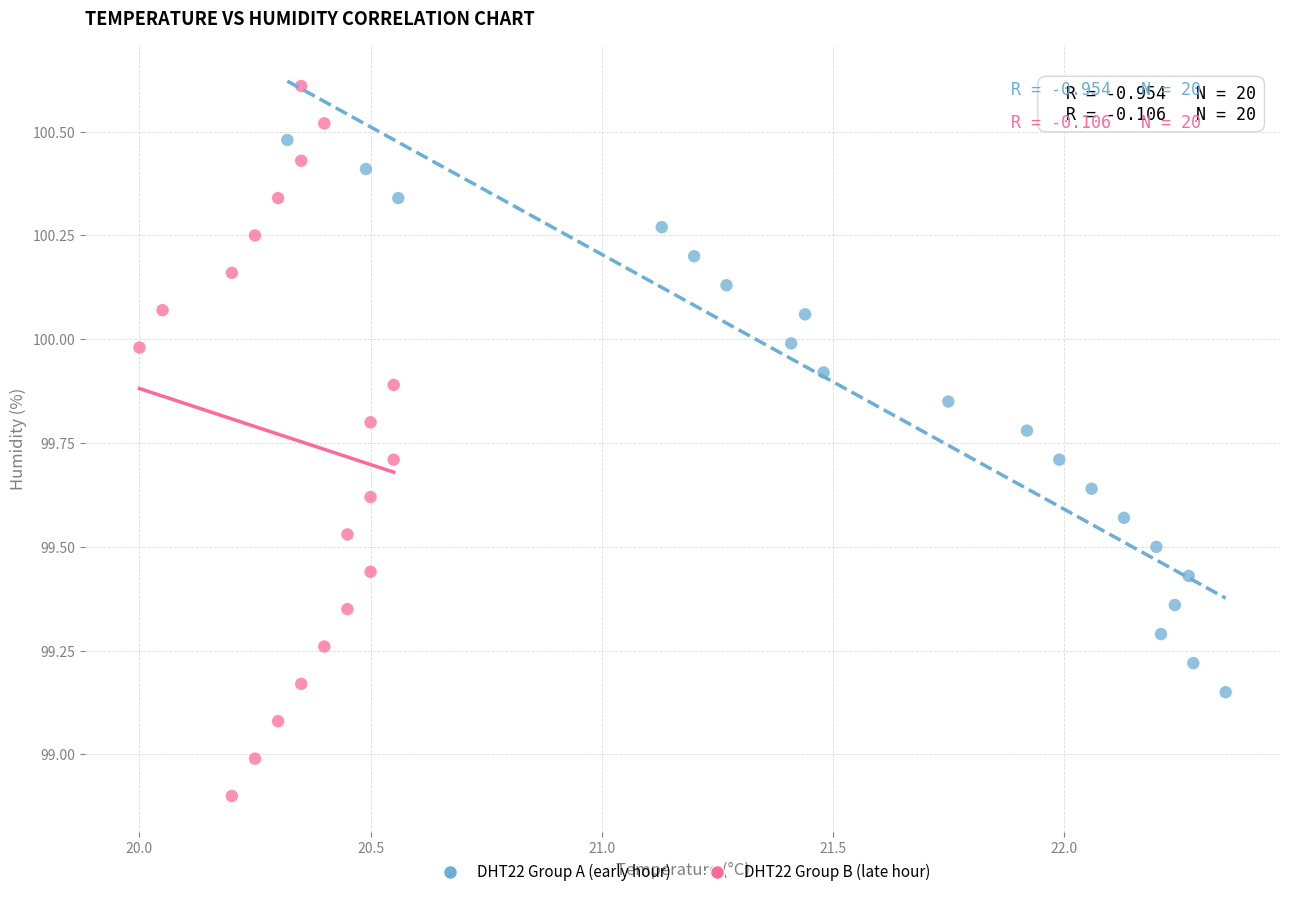

Which series contains the highest Y value?

DHT22 Group B (late hour)